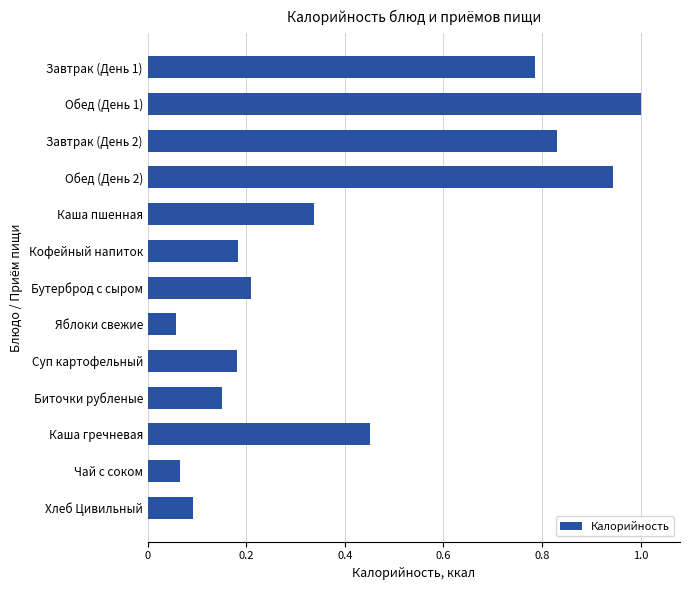

The value at Кофейный напиток is 0.3. True or false?

False